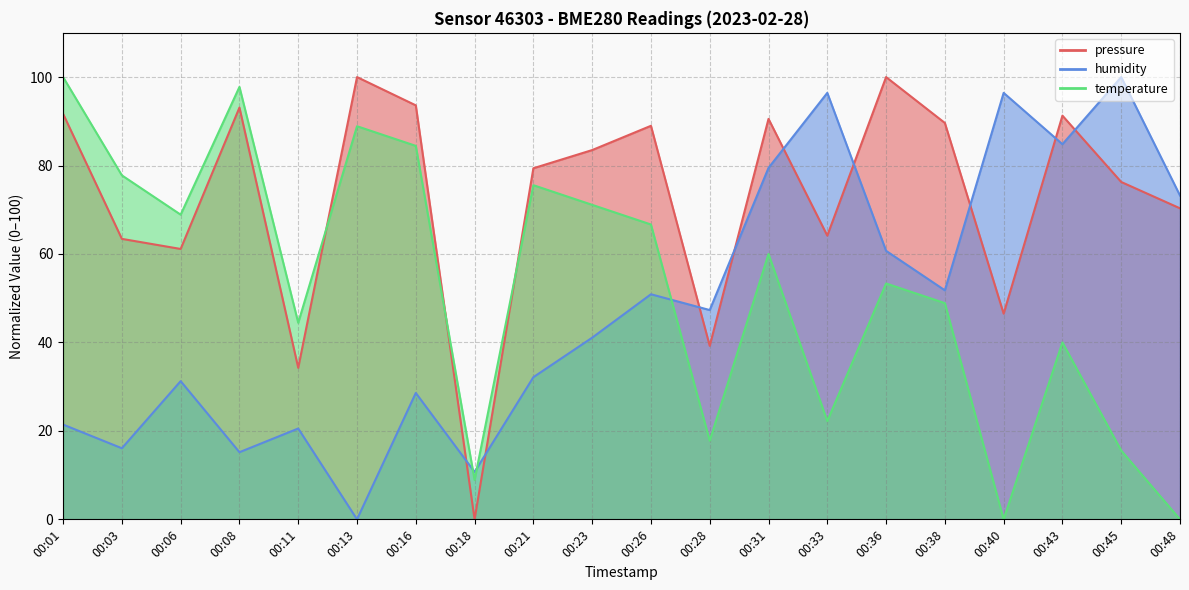

Between which two adjacent categories do pressure and temperature first intersect?

00:11 and 00:13